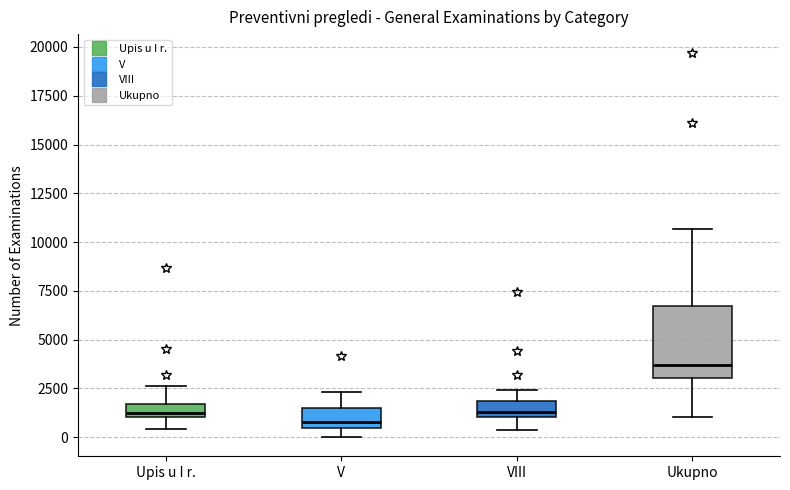

Which box's median line is the highest?

Ukupno